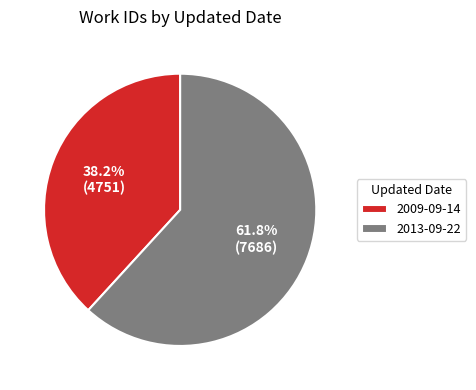

What is the ratio of the value at 2013-09-22 to the value at 2009-09-14?

1.6